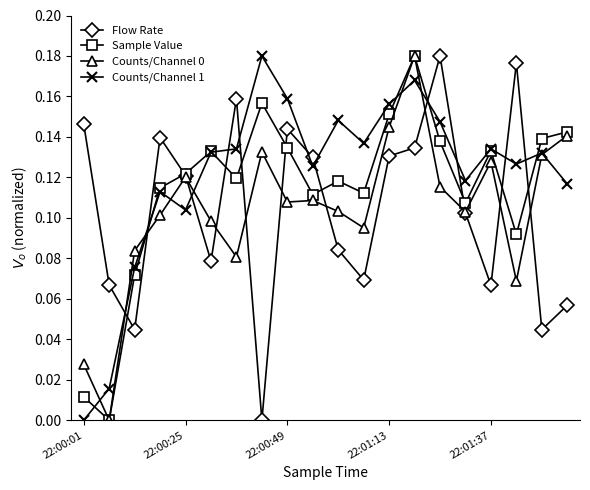

How many lines are shown in the chart?

4